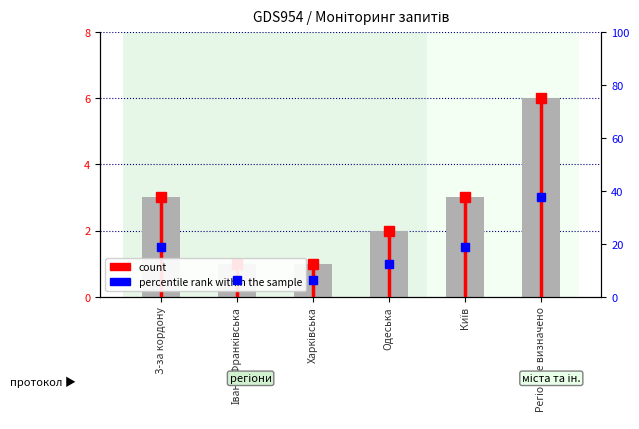

How many categories are shown in the chart?

6